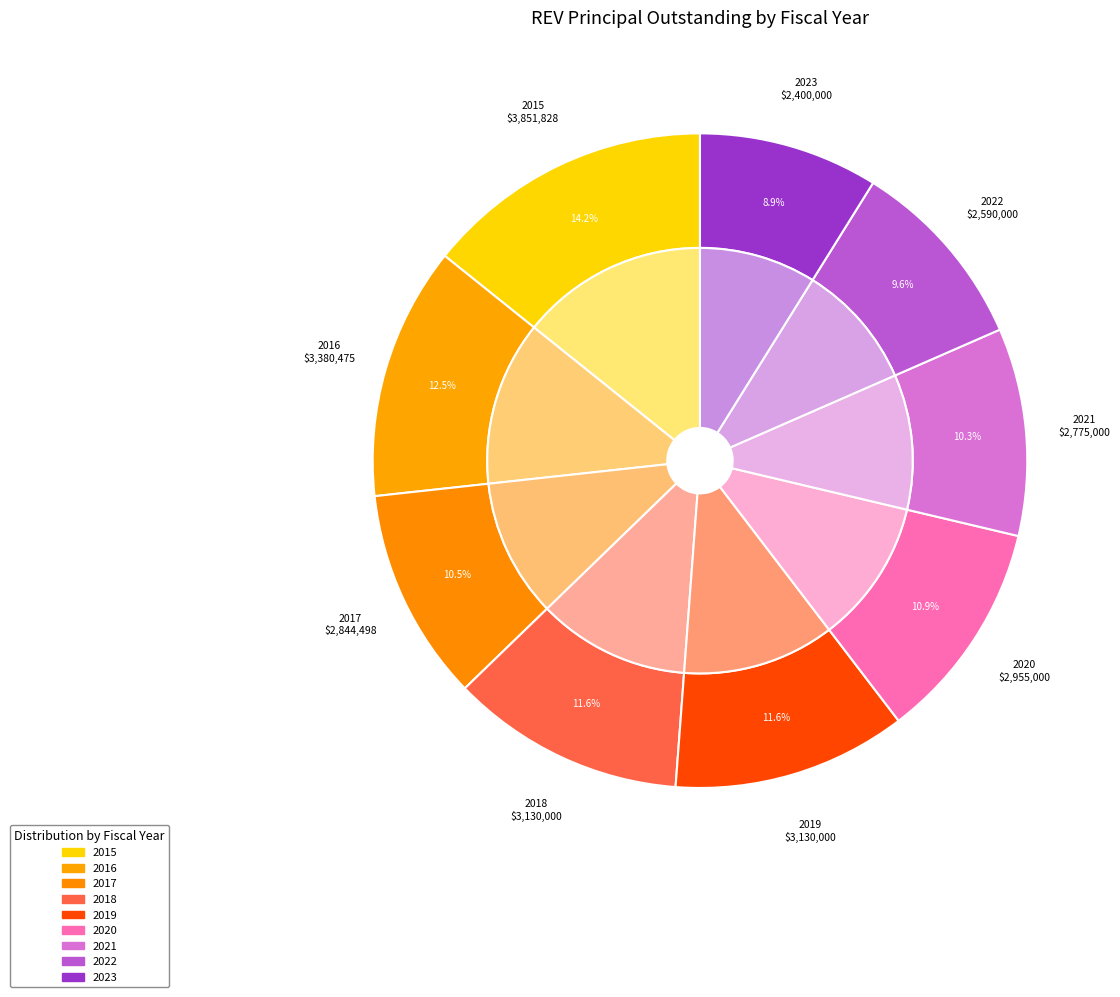

True or false: 2022 accounts for 10% of the total.

True